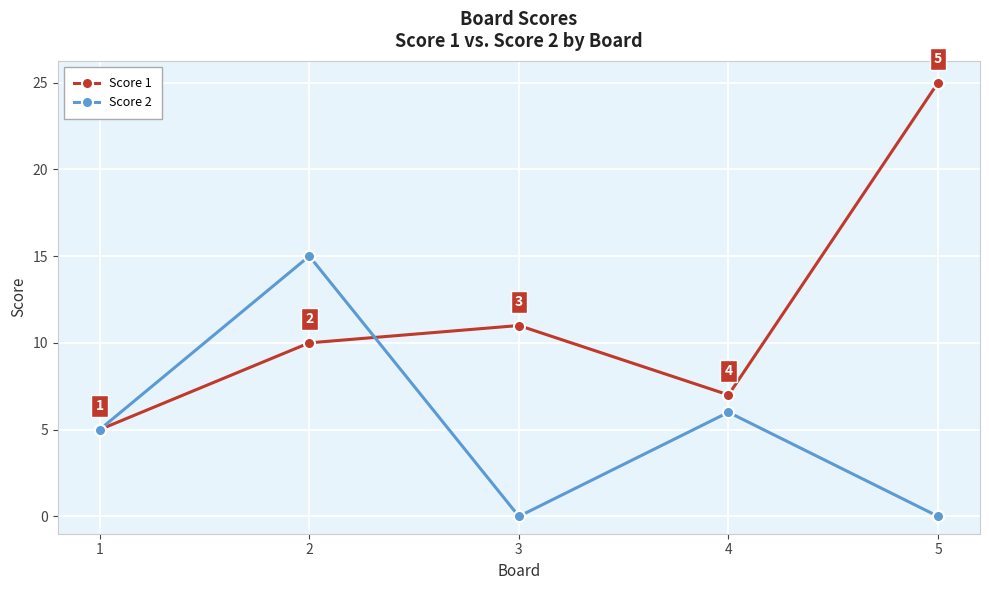

What are all the series names shown in the legend?

Score 1, Score 2